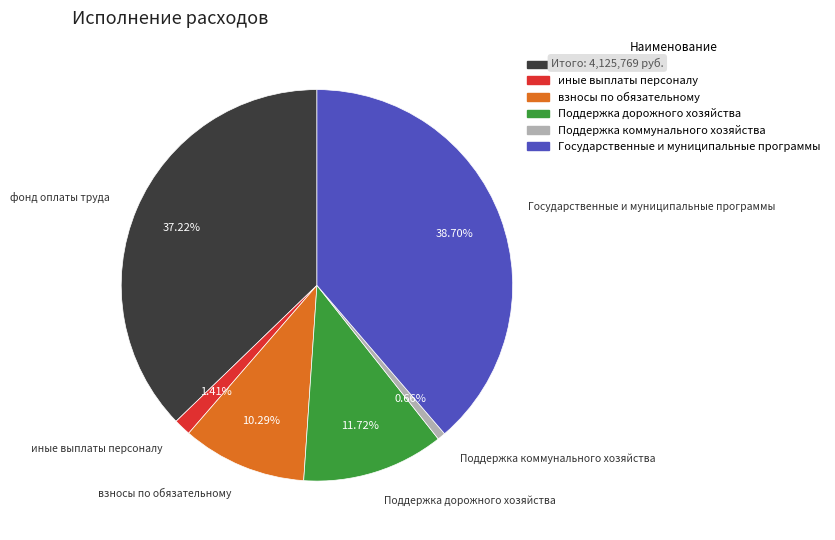

To the nearest percent, what portion does Поддержка коммунального хозяйства represent?

1%